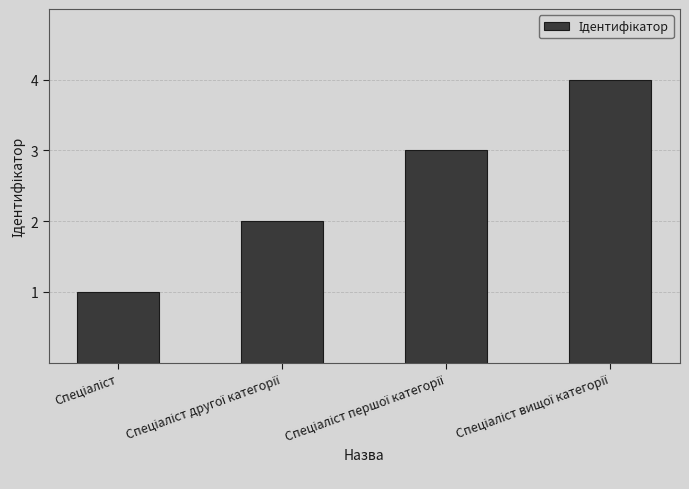

What is the maximum value shown in the chart?

4